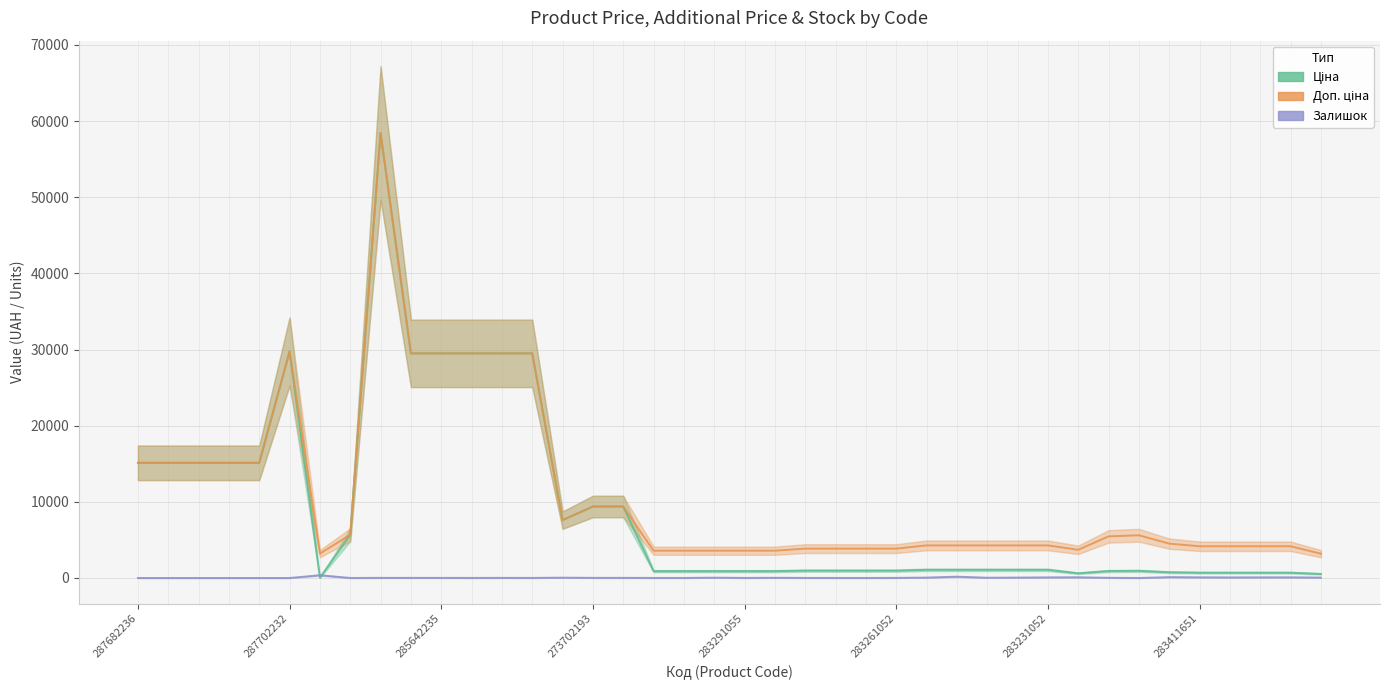

Reading right to left, list all the values displayed in this chart.

Ціна: 531.3	694.3	694.3	694.3	694.3	752.2	934.5	910.4	617.0	1069.8	1069.8	1069.8	1069.8	1069.8	963.5	963.5	963.5	963.5	895.9	895.9	895.9	895.9	895.9	9384.0	9384.0	7596.5	29491.5	29491.5	29491.5	29491.5	29491.5	58426.5	5673.8	32.0	29747.2	15120.0	15120.0	15120.0	15120.0	15120.0
Доп. ціна: 3187.6	4165.6	4165.6	4165.6	4165.6	4513.3	5607.2	5462.3	3701.9	4279.1	4279.1	4279.1	4279.1	4279.1	3854.0	3854.0	3854.0	3854.0	3583.6	3583.6	3583.6	3583.6	3583.6	9384.0	9384.0	7596.5	29491.5	29491.5	29491.5	29491.5	29491.5	58426.5	5673.8	3205.0	29747.2	15120.0	15120.0	15120.0	15120.0	15120.0
Залишок: 53.0	87.0	84.0	75.0	87.0	113.0	2.0	24.0	94.0	80.0	53.0	34.0	172.0	54.0	13.0	4.0	6.0	9.0	27.0	9.0	43.0	7.0	7.0	18.0	17.0	43.0	11.0	14.0	9.0	13.0	14.0	14.0	4.0	360.0	0.0	0.0	0.0	0.0	0.0	0.0